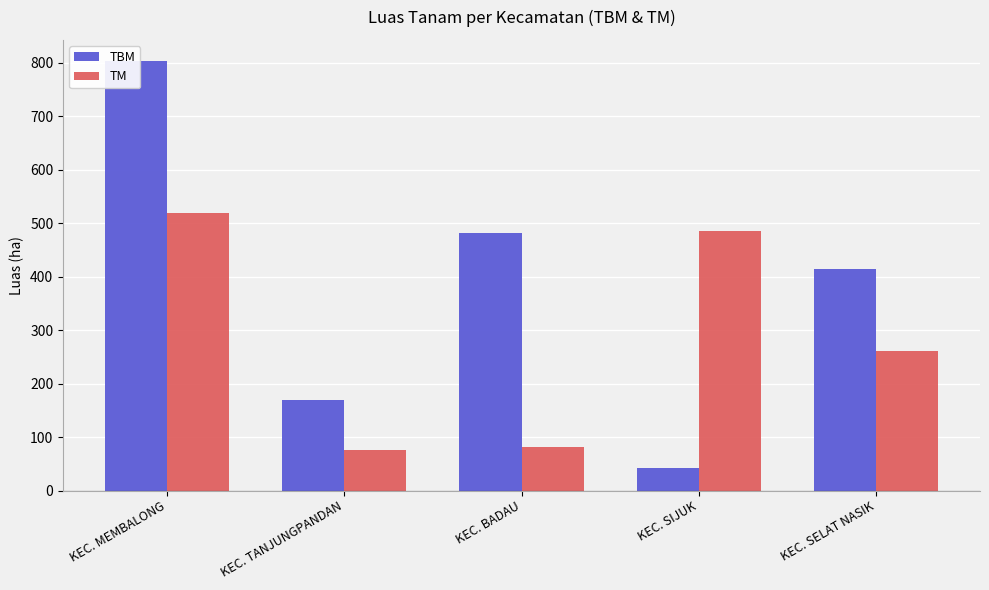

Does the chart contain any negative values?

No